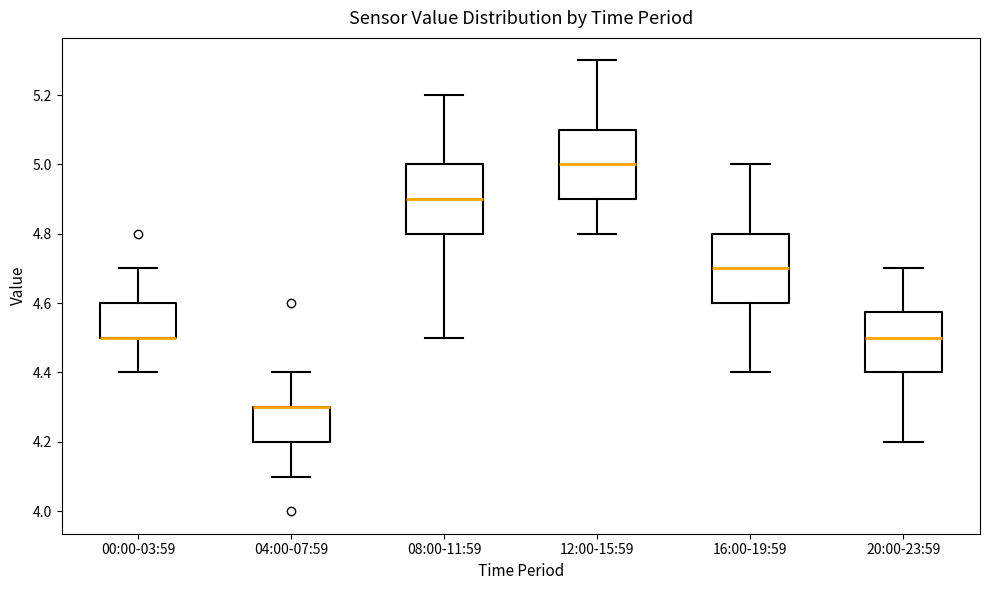

Where is the lower edge of the box for 12:00-15:59 on the y-axis? The values are not printed on the chart, so give them approximately, as read against the axis.

4.90